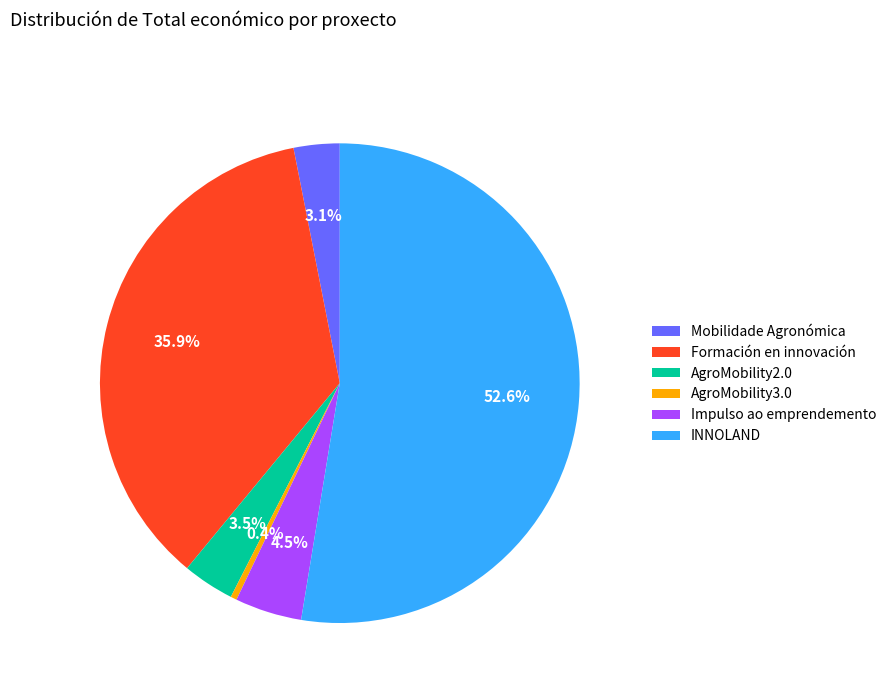

Does any single category account for the majority?

Yes